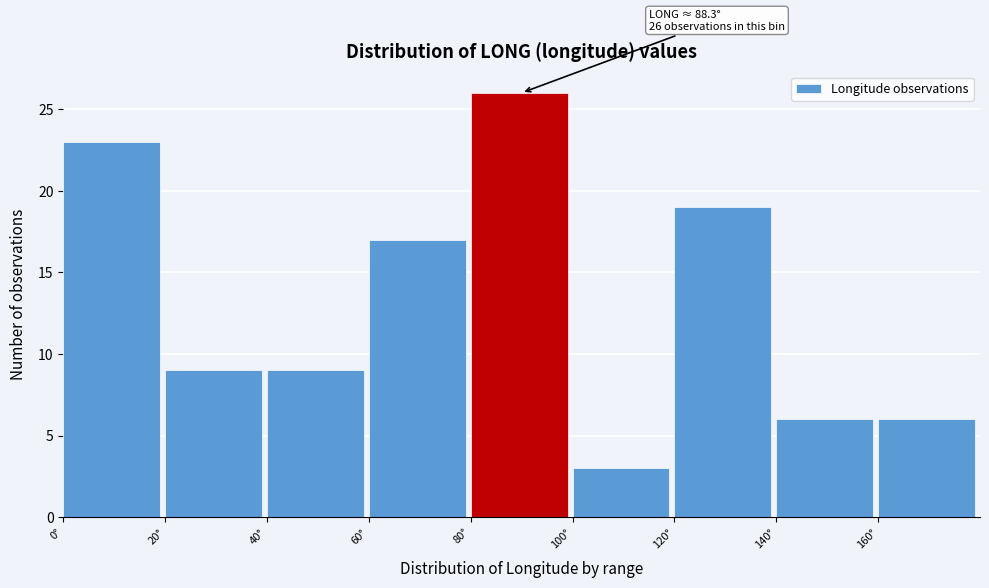

Over which range of the x-axis is the bar tallest?

80 to 100